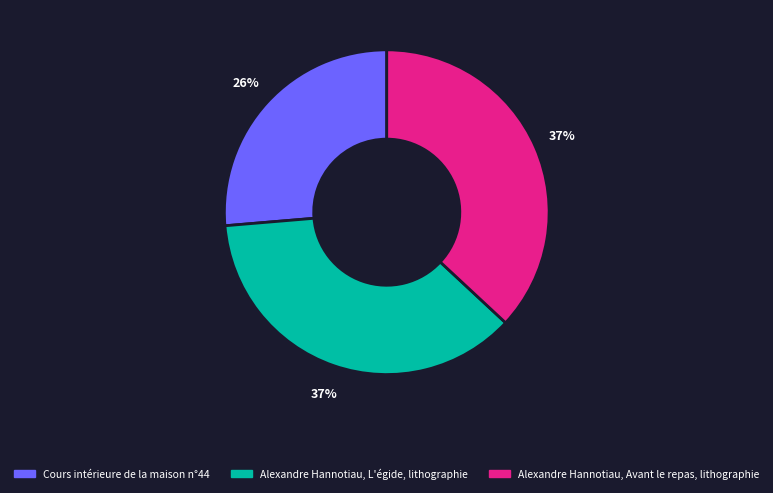

Which has a higher value, Cours intérieure de la maison n°44 or Alexandre Hannotiau, Avant le repas, lithographie?

Alexandre Hannotiau, Avant le repas, lithographie